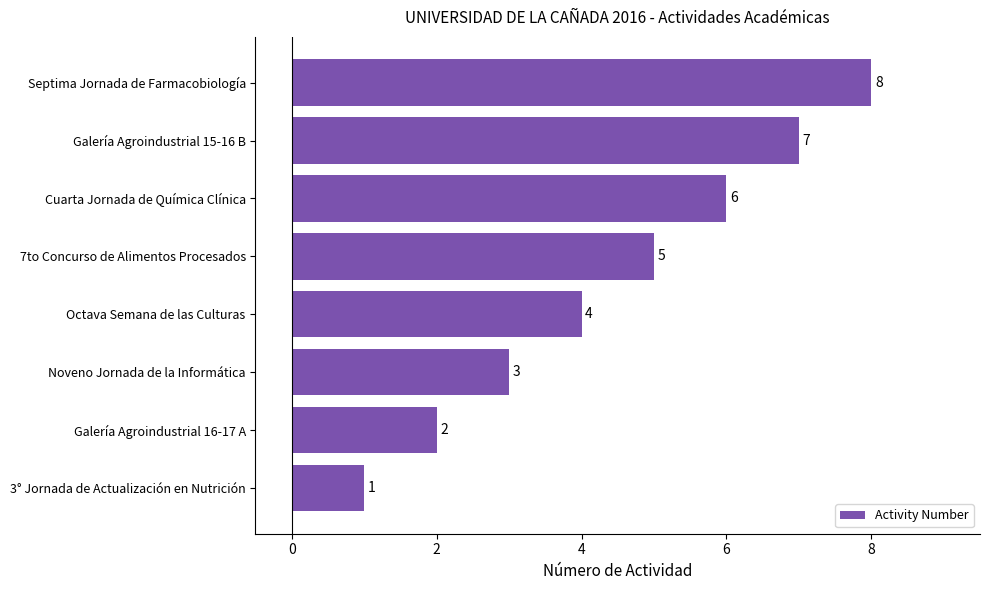

At which label is the value closest to 4?

Octava Semana de las Culturas